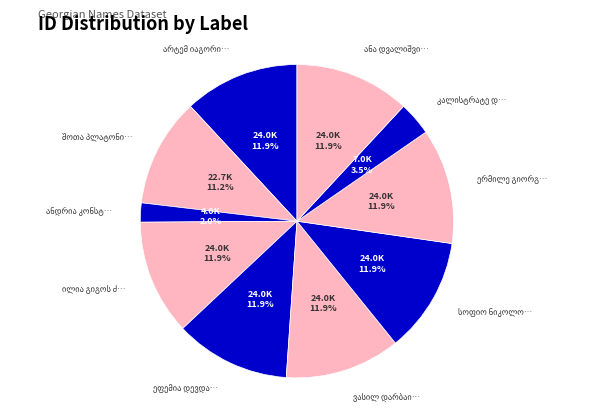

How many segments does this pie chart have?

10